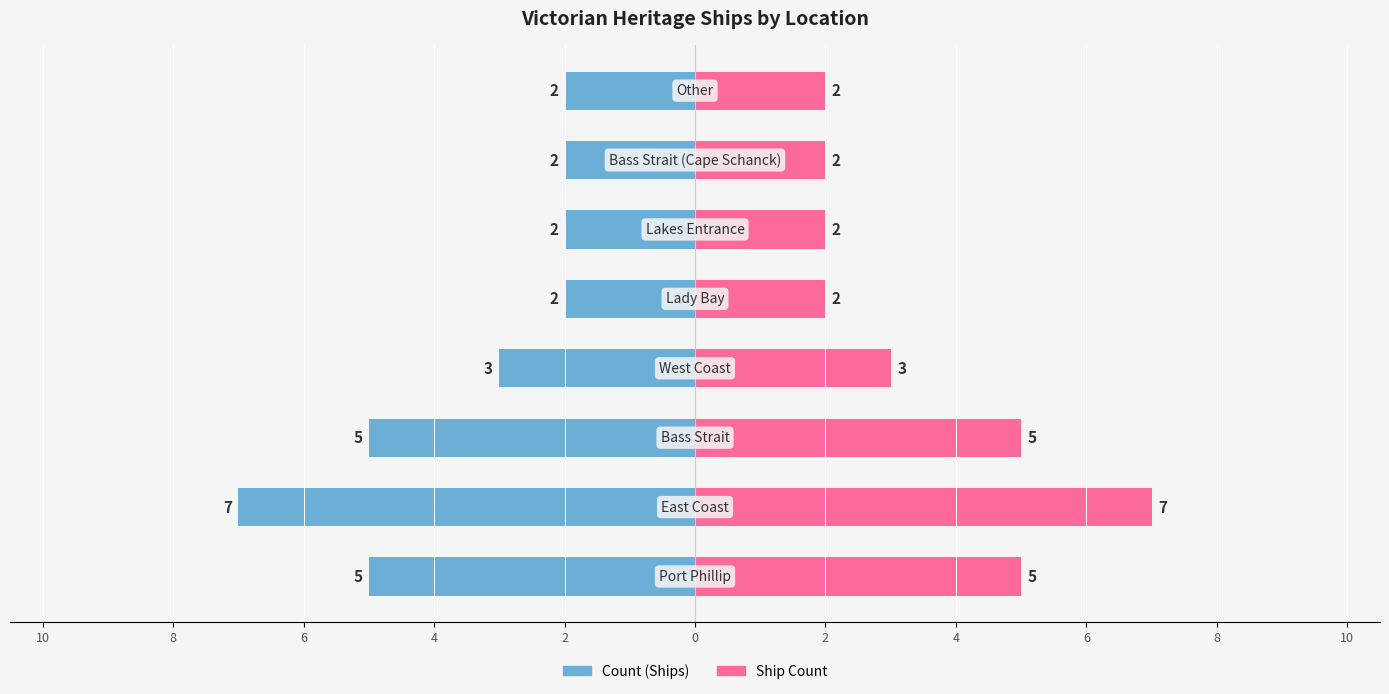

How many categories are shown in the chart?

8